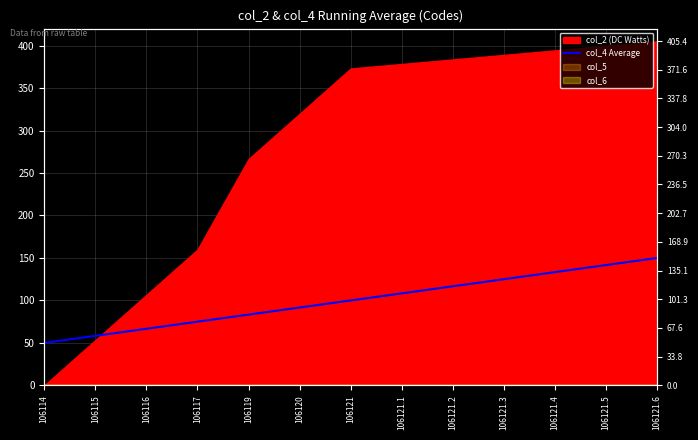

What is the change in value from 106114 to 106117?

+25.0